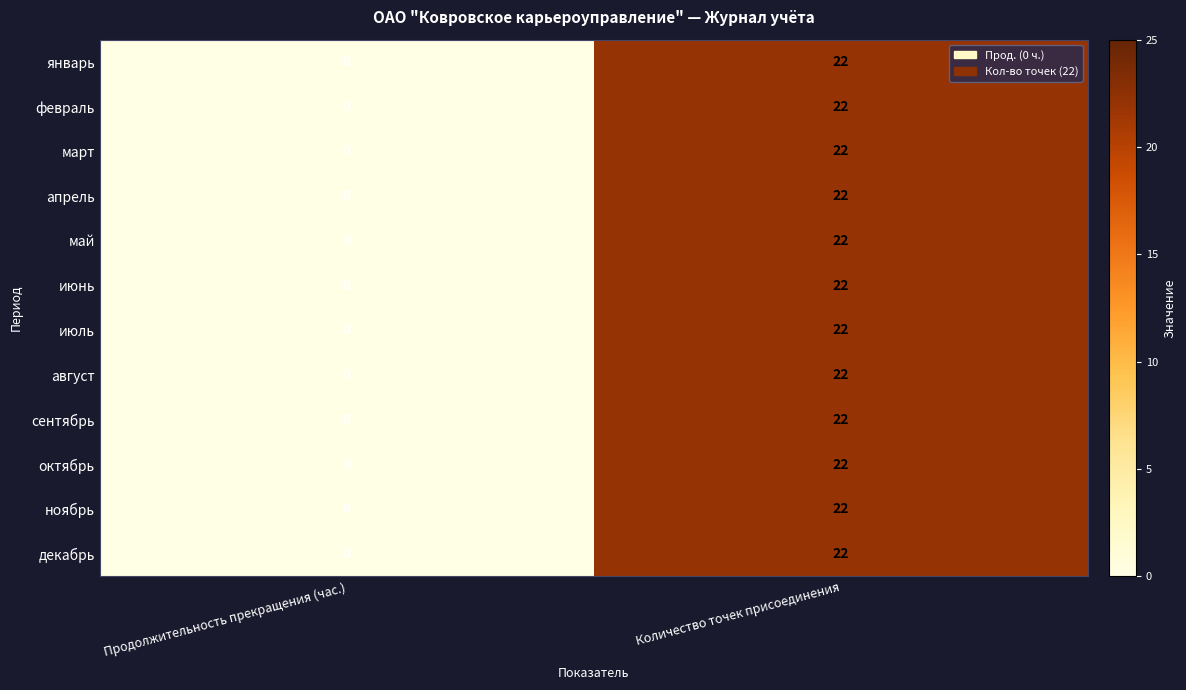

Reading left to right, transcribe all the data shown in this chart.

январь: Продолжительность прекращения (час.)=0	Количество точек присоединения=22
февраль: Продолжительность прекращения (час.)=0	Количество точек присоединения=22
март: Продолжительность прекращения (час.)=0	Количество точек присоединения=22
апрель: Продолжительность прекращения (час.)=0	Количество точек присоединения=22
май: Продолжительность прекращения (час.)=0	Количество точек присоединения=22
июнь: Продолжительность прекращения (час.)=0	Количество точек присоединения=22
июль: Продолжительность прекращения (час.)=0	Количество точек присоединения=22
август: Продолжительность прекращения (час.)=0	Количество точек присоединения=22
сентябрь: Продолжительность прекращения (час.)=0	Количество точек присоединения=22
октябрь: Продолжительность прекращения (час.)=0	Количество точек присоединения=22
ноябрь: Продолжительность прекращения (час.)=0	Количество точек присоединения=22
декабрь: Продолжительность прекращения (час.)=0	Количество точек присоединения=22